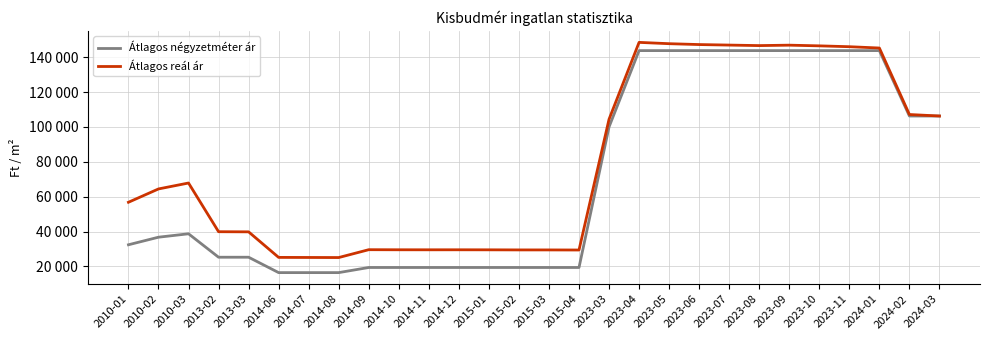

List the series in order of their overall mean, lowest first.

Átlagos négyzetméter ár, Átlagos reál ár